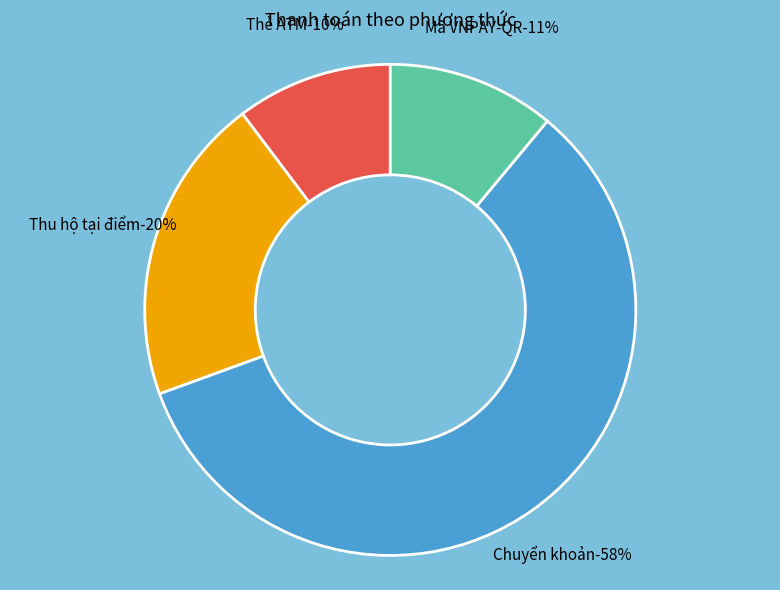

True or false: Thu hộ tại điểm (6) accounts for 12% of the total.

False